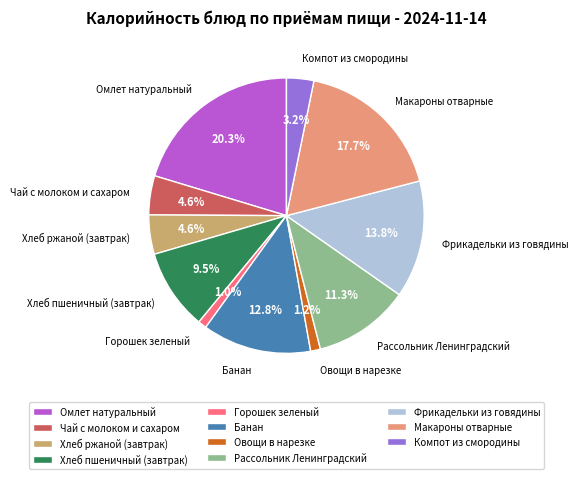

To the nearest percent, what is the combined percentage of Фрикадельки из говядины and Макароны отварные?

32%